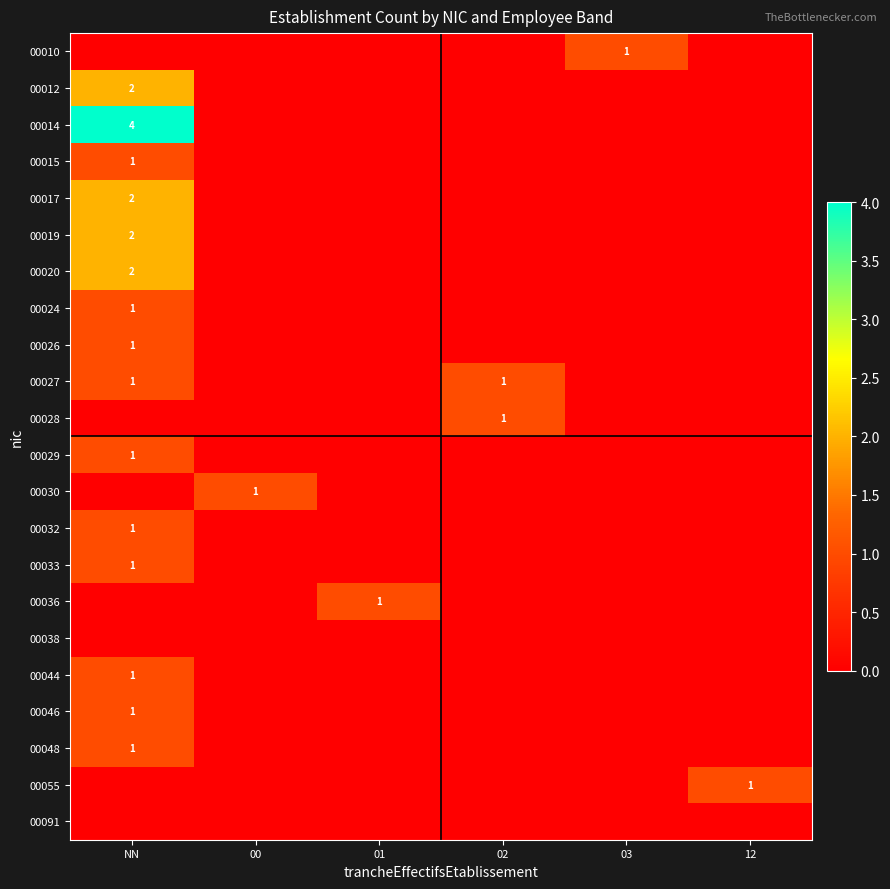

True or false: 00026 has a value of 1 at NN.

True